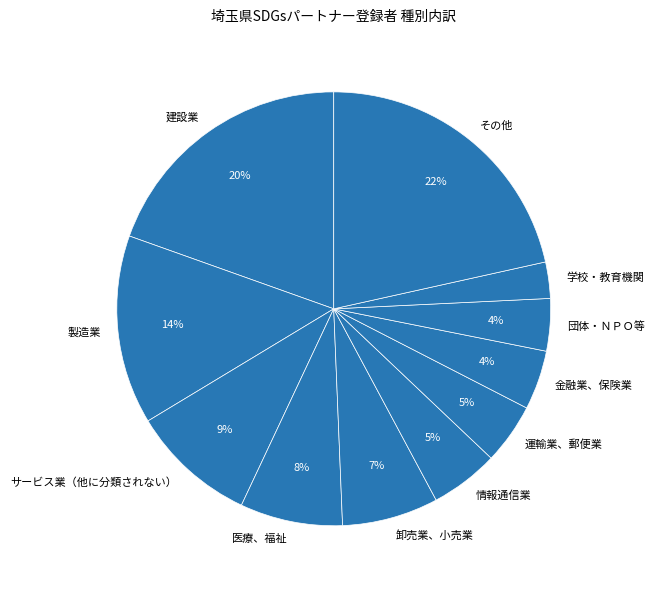

What is the smallest slice in the pie chart?

学校・教育機関